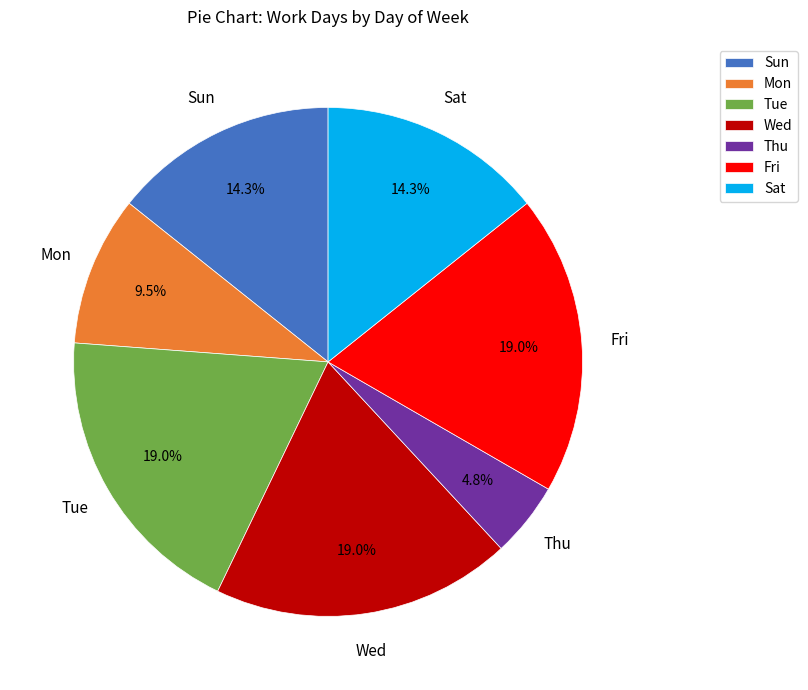

To the nearest percent, what portion does Wed represent?

19%